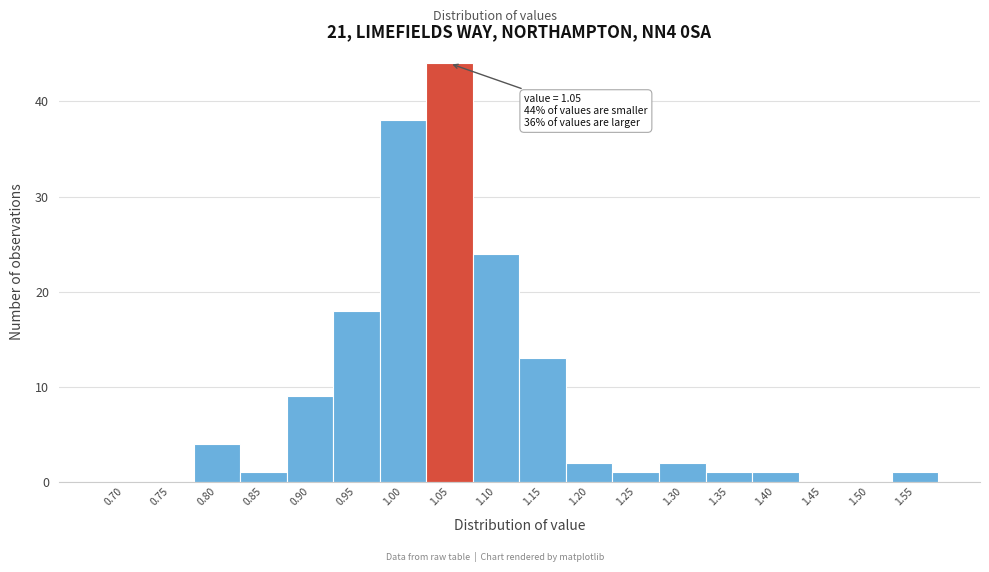

Reading right to left, list all the values displayed in this chart.

1.55=1	1.50=0	1.45=0	1.40=1	1.35=1	1.30=2	1.25=1	1.20=2	1.15=13	1.10=24	1.05=44	1.00=38	0.95=18	0.90=9	0.85=1	0.80=4	0.75=0	0.70=0